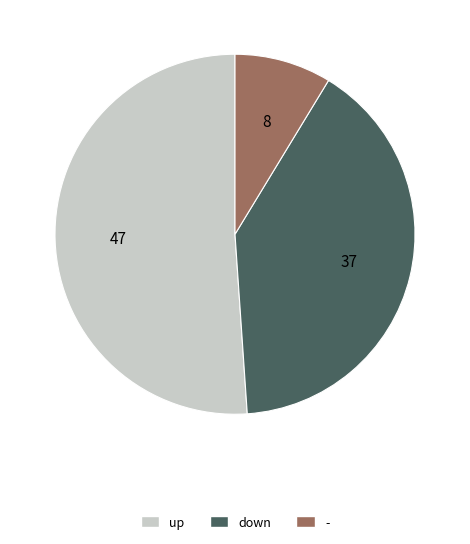

Combined, do down and - account for over 50%?

No